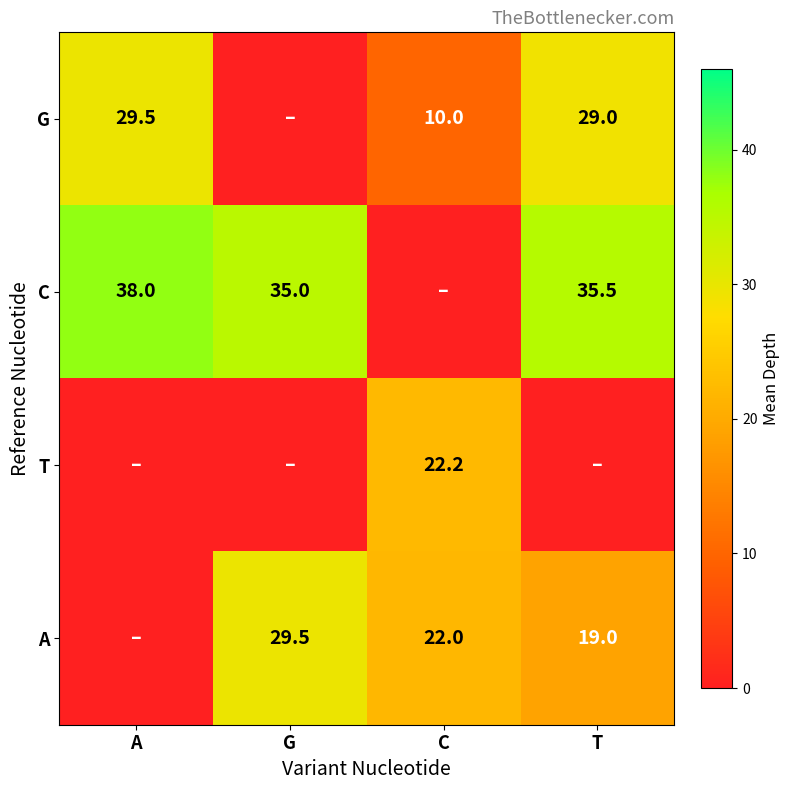

What is the difference between the C values at A and T?

2.5